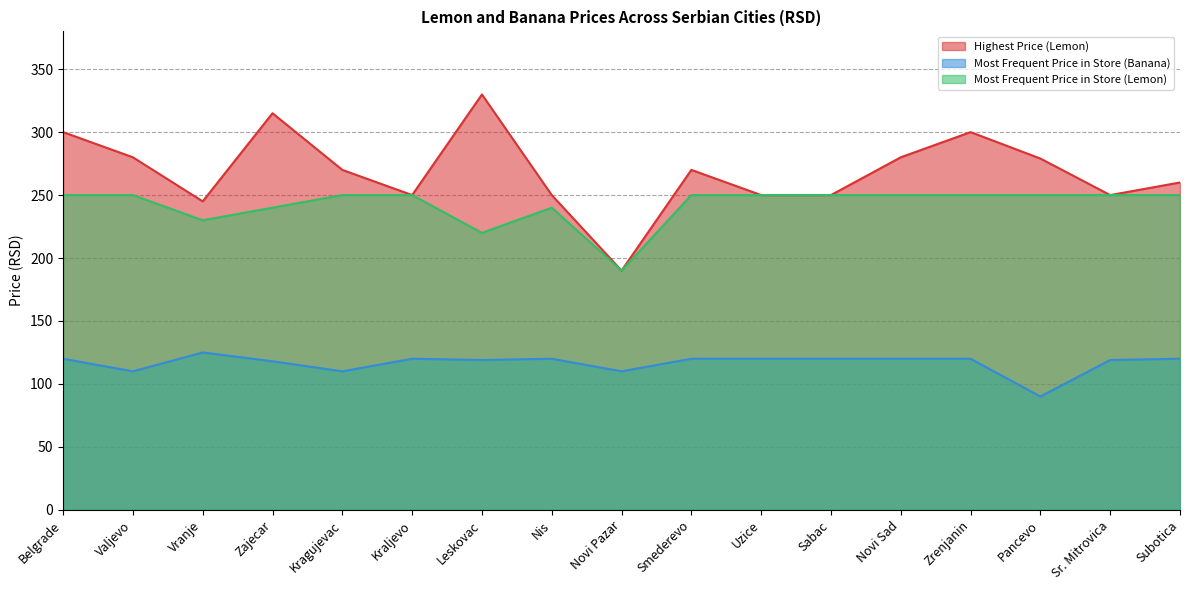

Which has a higher value, Sabac or Leskovac?

Leskovac